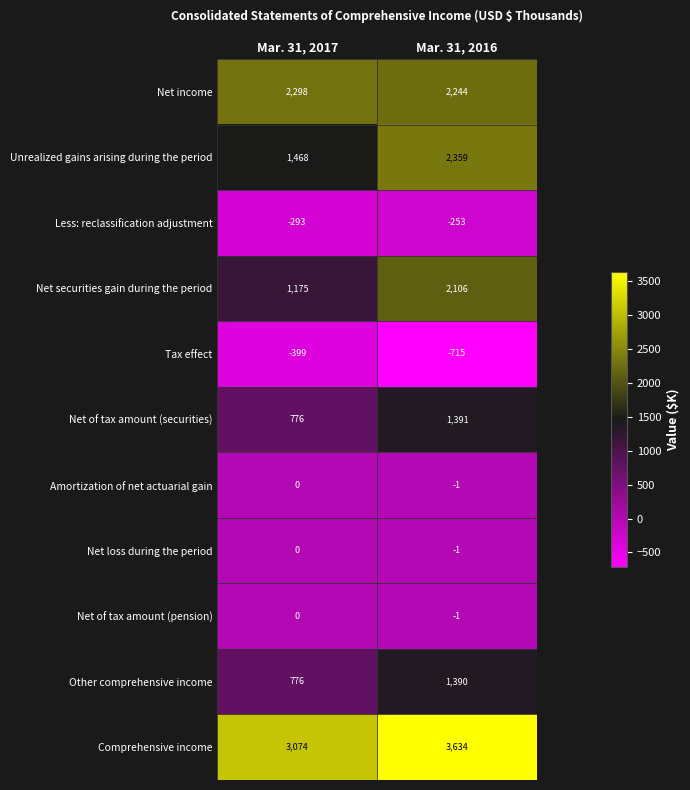

Count the number of categories in the chart.

2